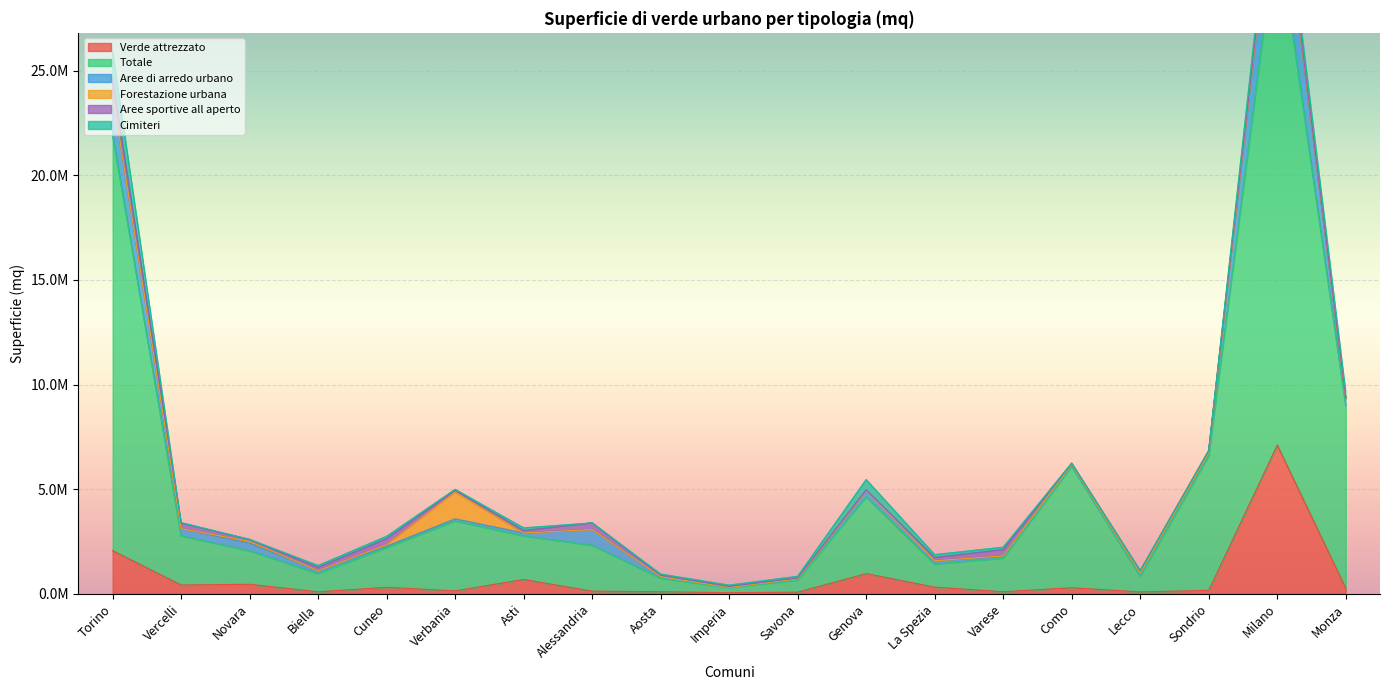

Reading left to right, what are all the values shown in this chart?

Verde attrezzato: 2063232	418106	453447	94177	308772	139401	685185	125645	98853	52886	77833	966200	316902	96096	289890	89515	163711	7104120	269509
Totale: 19840807	2349636	1593589	870788	1893334	3336569	2076462	2187618	642460	248488	569492	3666089	1097075	1605588	5801463	743621	6420225	24819199	8712684
Aree di arredo urbano: 1965196	343090	371650	135185	70300	102329	142500	756331	81302	6023	70651	300348	165856	74577	94573	146063	150997	3510901	319401
Forestazione urbana: 0	6000	82500	0	75945	1287074	0	0	0	0	0	0	0	31000	0	0	5000	183551	21092
Aree sportive all aperto: 719244	256288	84000	156000	285000	77745	117522	314350	68500	44585	40550	30000	150000	301649	43000	115350	95962	180181	41509
Cimiteri: 1327860	24450	10000	91570	111356	45541	124500	0	48015	58894	74280	492000	137500	114325	14000	905	2000	665670	291309